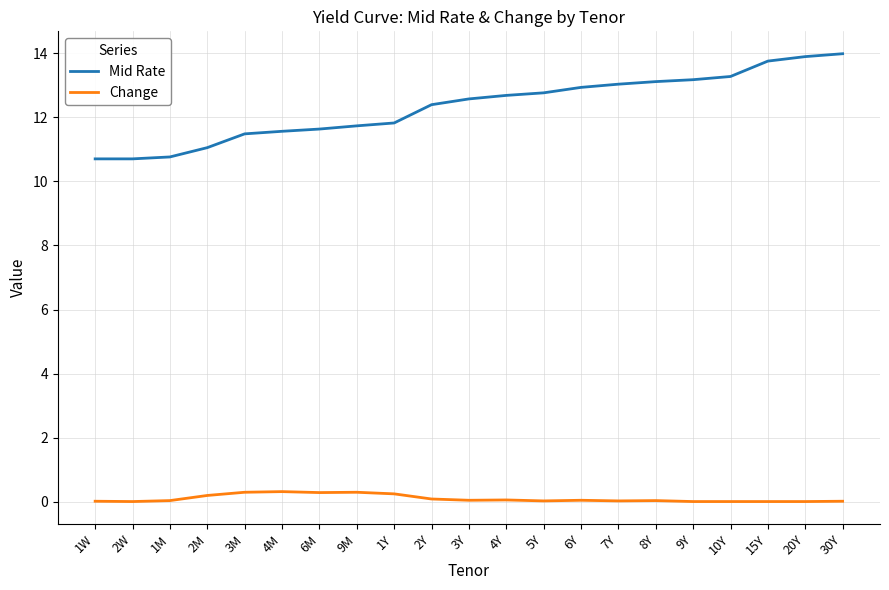

What is the maximum value shown in the chart?

14.0